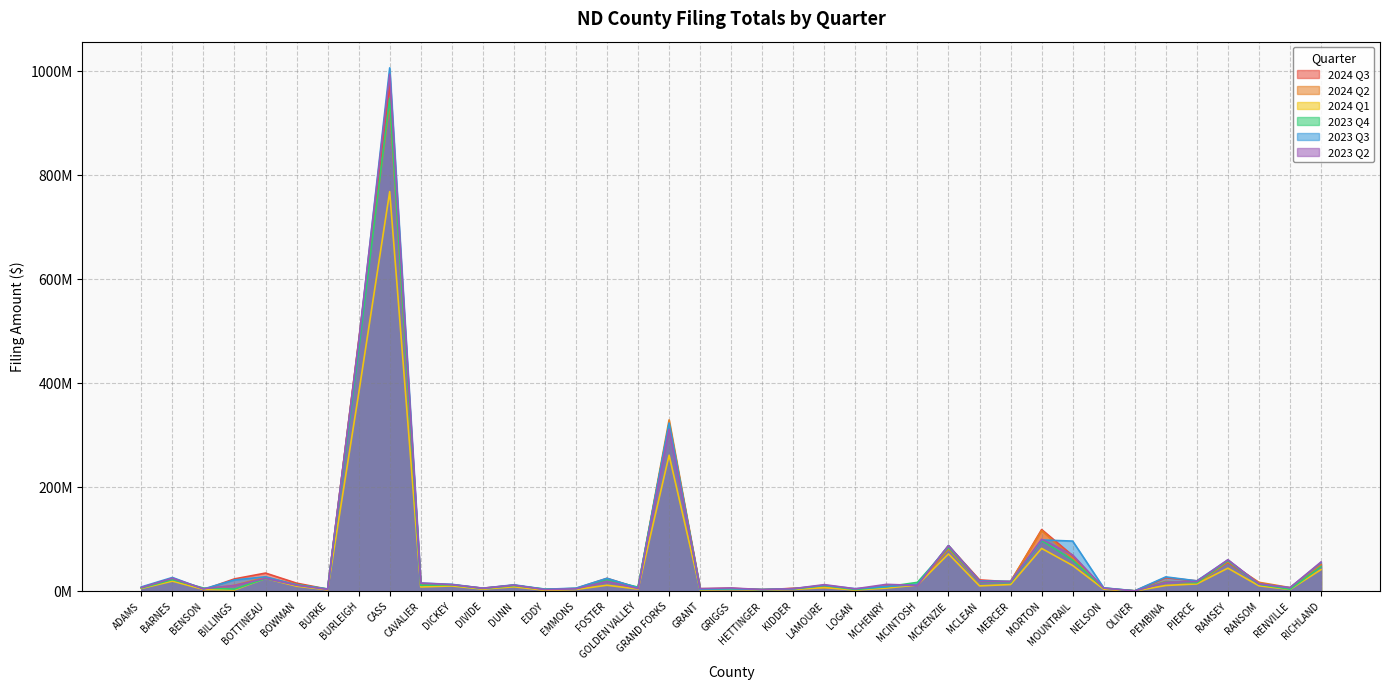

What is the difference between the maximum and minimum values in the 2024 Q2 series?

936696540